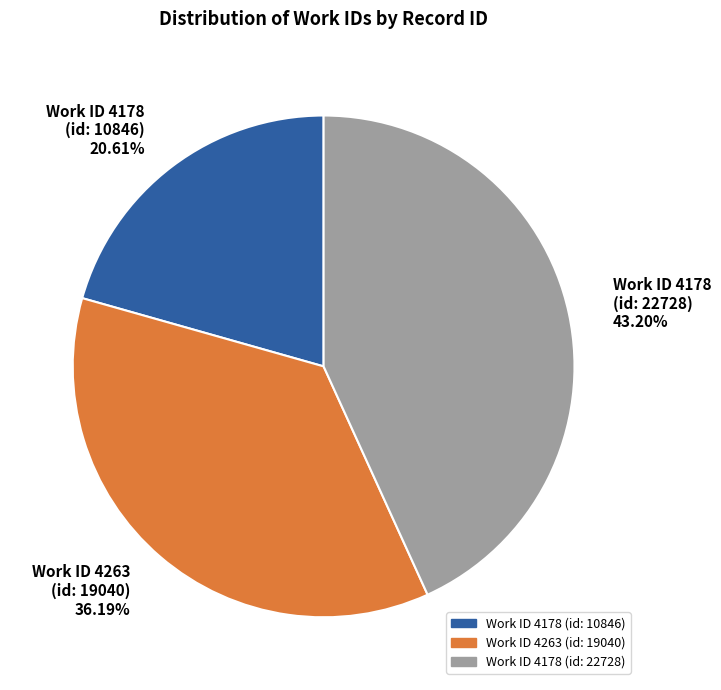

Does any single category account for the majority?

No